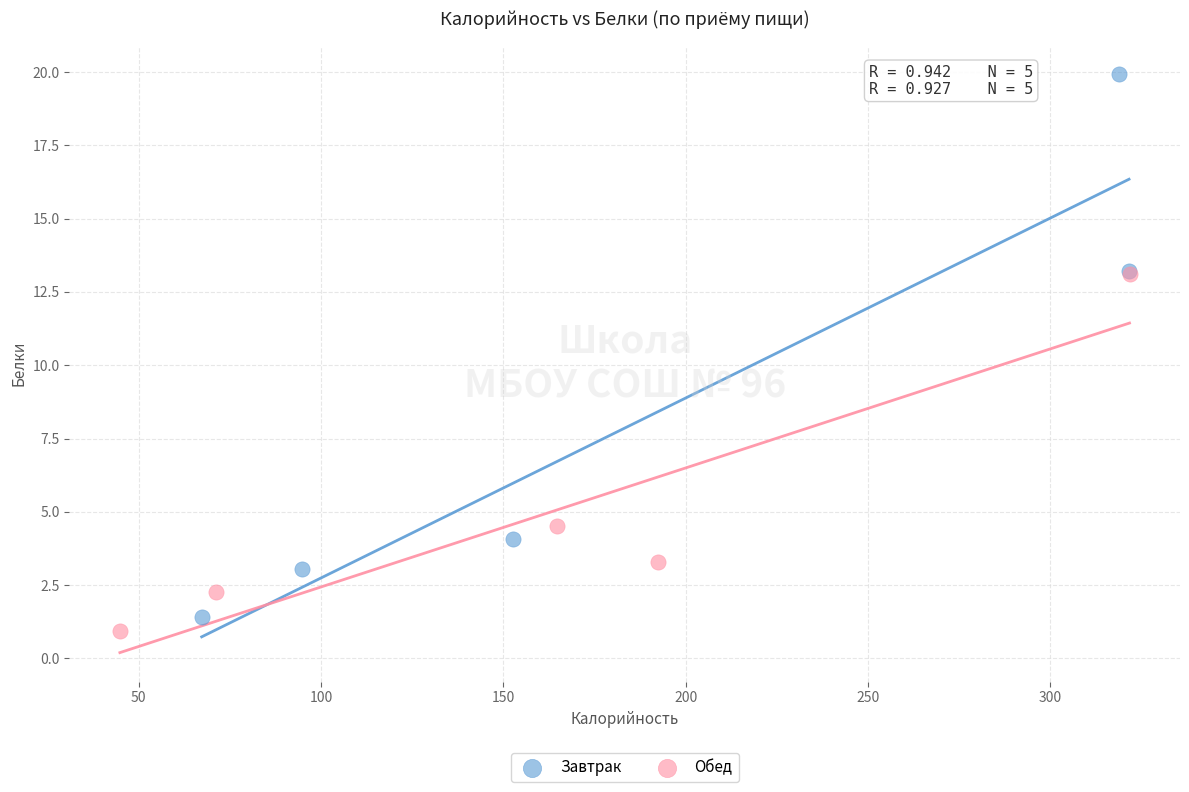

Which series contains the highest Y value?

Завтрак